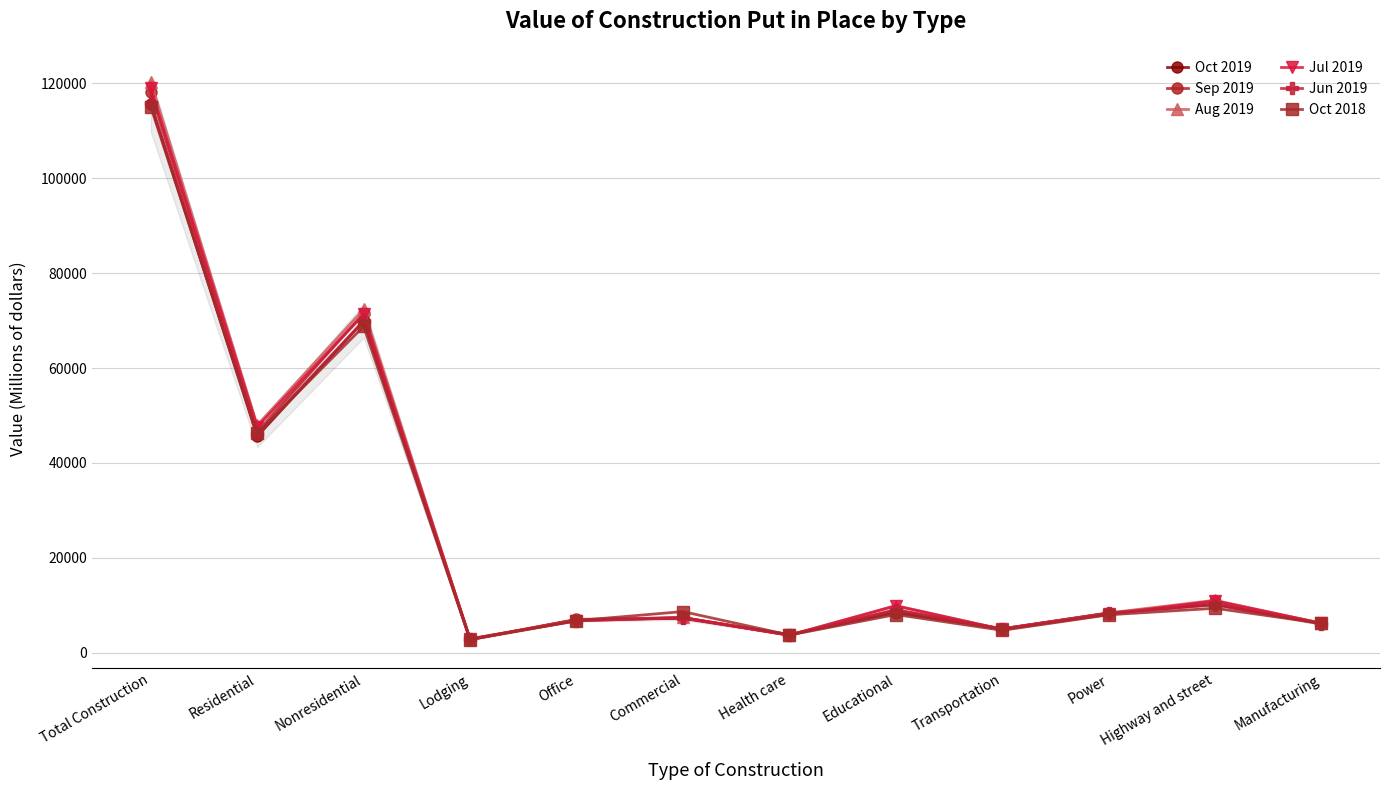

Reading right to left, what are all the values shown in this chart?

Oct 2019: Manufacturing=6201	Highway and street=10208	Power=8397	Transportation=5080	Educational=8483	Health care=3840	Commercial=7282	Office=7026	Lodging=2811	Nonresidential=69881	Residential=45620	Total Construction=115501
Sep 2019: Manufacturing=6240	Highway and street=10836	Power=8329	Transportation=5092	Educational=8966	Health care=3882	Commercial=7425	Office=7055	Lodging=2855	Nonresidential=71502	Residential=46534	Total Construction=118035
Aug 2019: Manufacturing=6246	Highway and street=11098	Power=8418	Transportation=4999	Educational=9966	Health care=3731	Commercial=7466	Office=6906	Lodging=2867	Nonresidential=72324	Residential=47954	Total Construction=120278
Jul 2019: Manufacturing=6244	Highway and street=10963	Power=8119	Transportation=4957	Educational=9917	Health care=3743	Commercial=7411	Office=6779	Lodging=2905	Nonresidential=71292	Residential=47610	Total Construction=118902
Jun 2019: Manufacturing=6074	Highway and street=10150	Power=8394	Transportation=5046	Educational=9127	Health care=3730	Commercial=7454	Office=6765	Lodging=3004	Nonresidential=69885	Residential=46002	Total Construction=115887
Oct 2018: Manufacturing=6264	Highway and street=9406	Power=8039	Transportation=4767	Educational=8091	Health care=3777	Commercial=8714	Office=6804	Lodging=2809	Nonresidential=68770	Residential=46233	Total Construction=115002